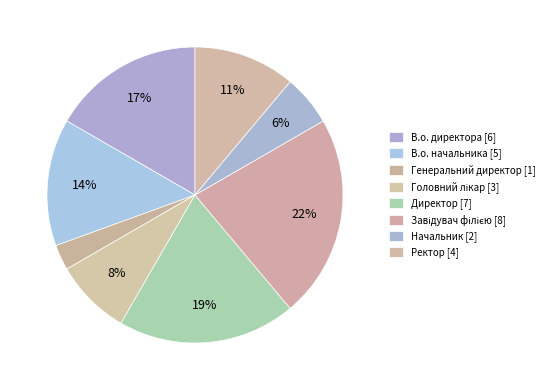

How many slices are in this pie chart?

8